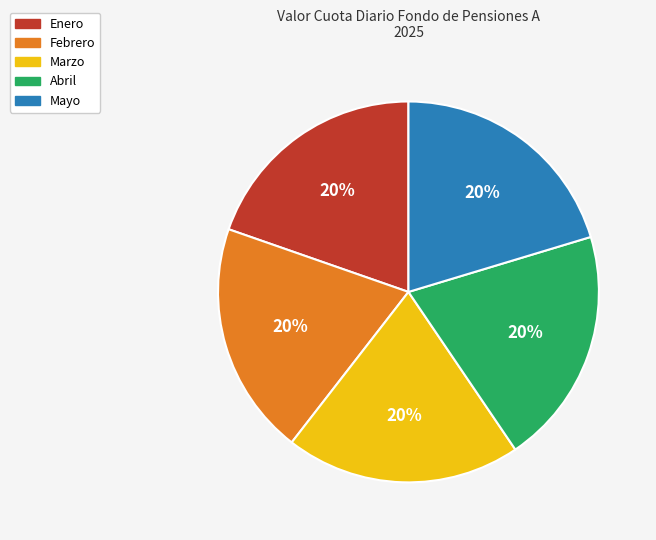

To the nearest percent, what portion does Mayo represent?

20%